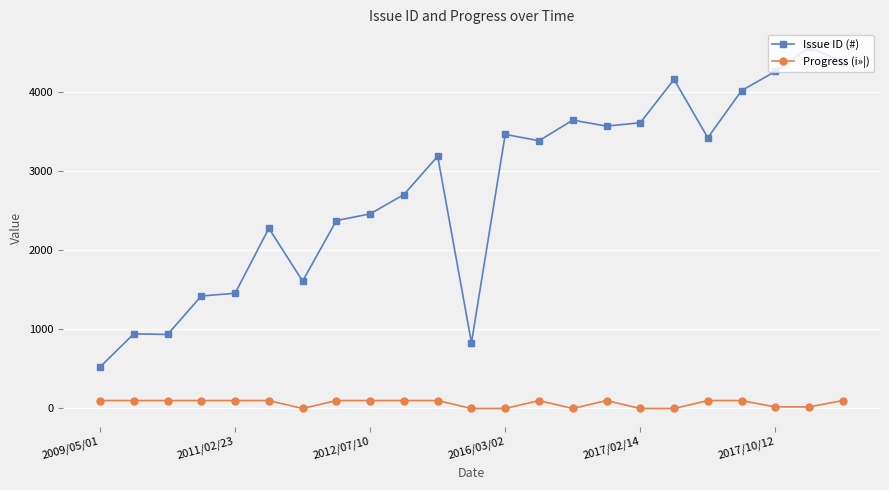

Which series has the largest total across all categories?

Issue ID (#)